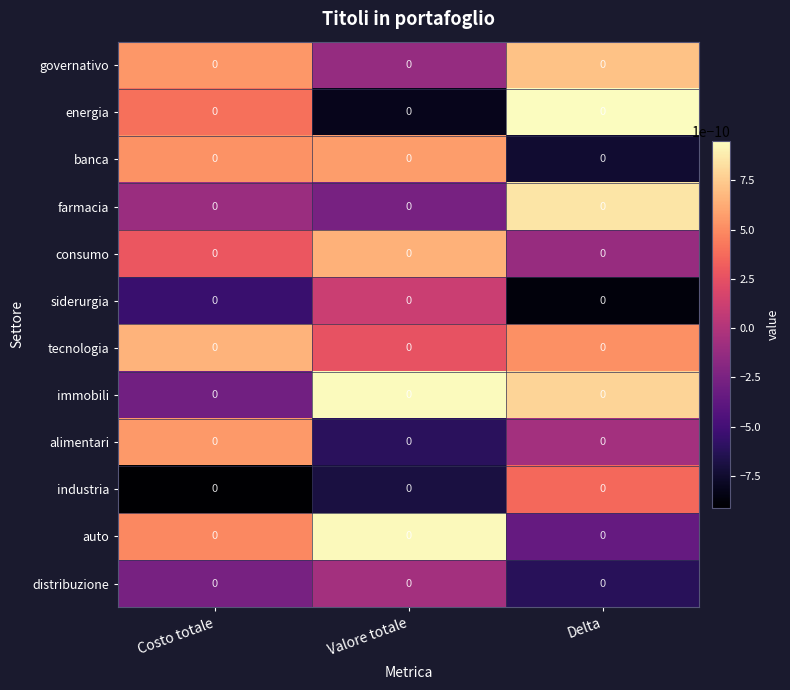

List the series in order of their peak value, highest first.

energia, immobili, auto, farmacia, governativo, tecnologia, consumo, banca, alimentari, industria, siderurgia, distribuzione